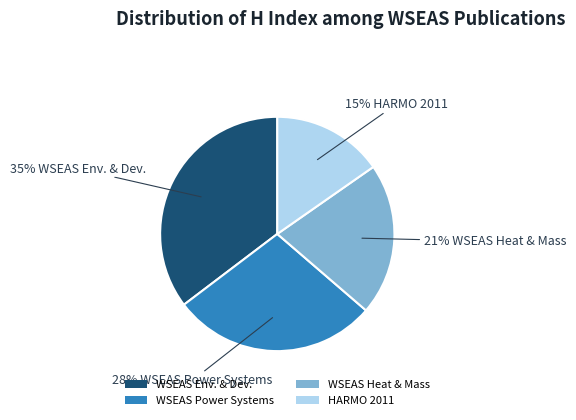

Does WSEAS Env. & Dev. account for over 50% of the chart?

No